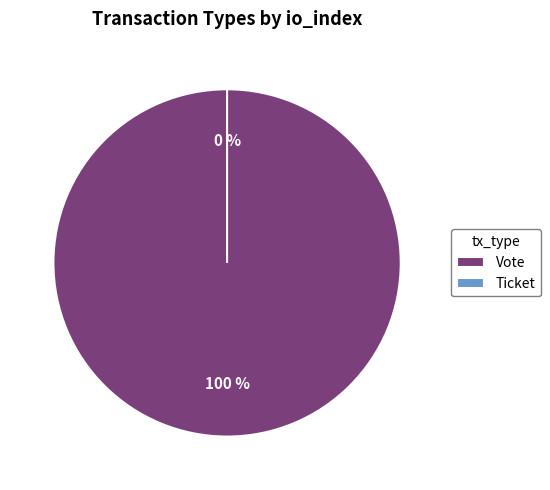

To the nearest percent, what portion does Vote represent?

100%